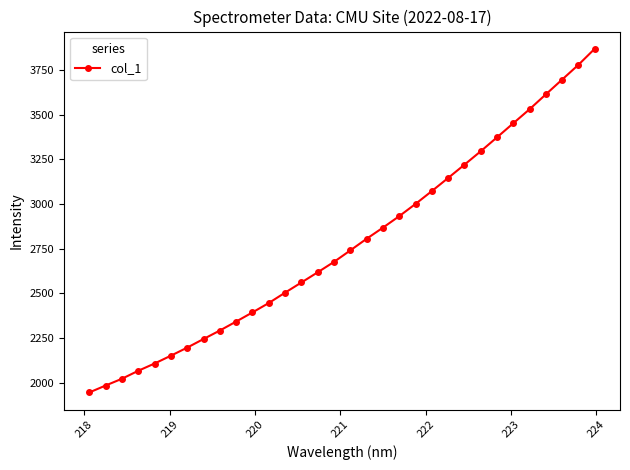

What is the greatest value displayed?

3868.7